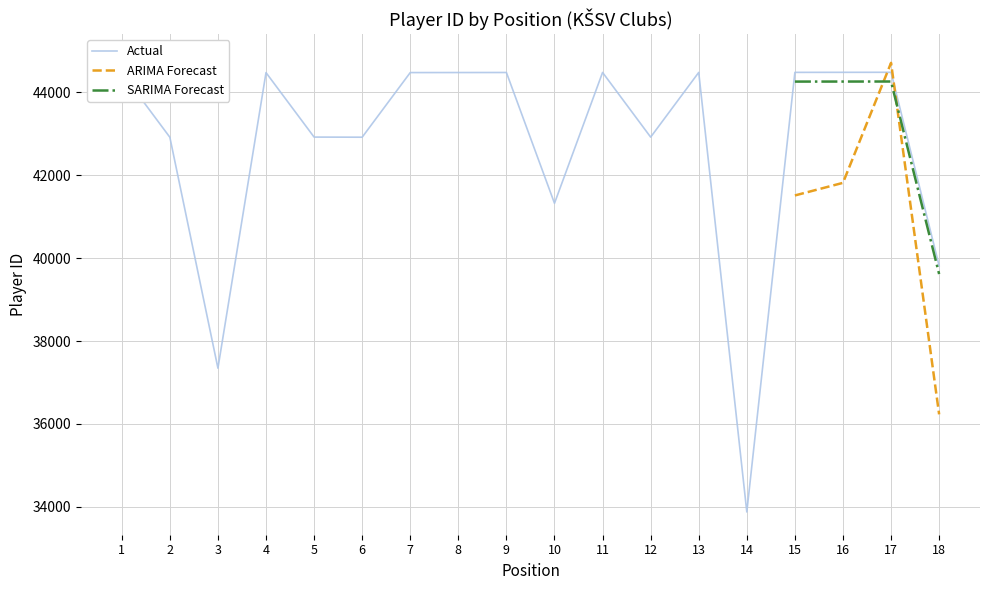

What is the change in value from 7 to 12?

-1557